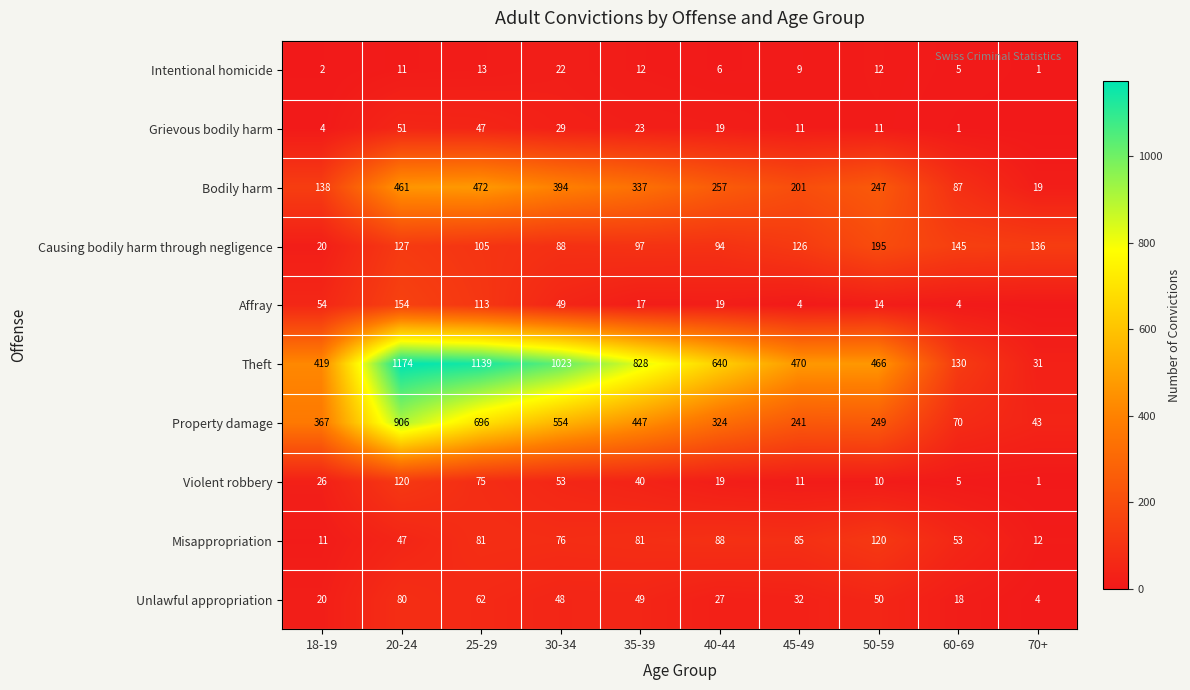

List the labels in order of Theft value, largest first.

20-24, 25-29, 30-34, 35-39, 40-44, 45-49, 50-59, 18-19, 60-69, 70+